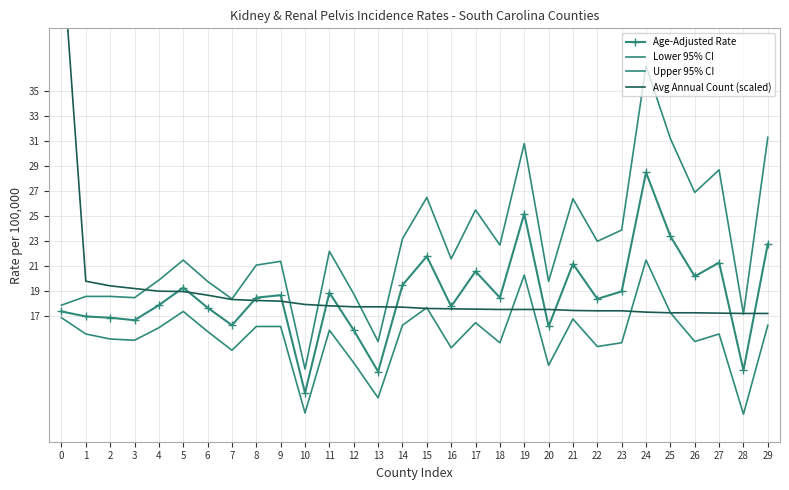

What is the minimum value shown in the chart?

9.2